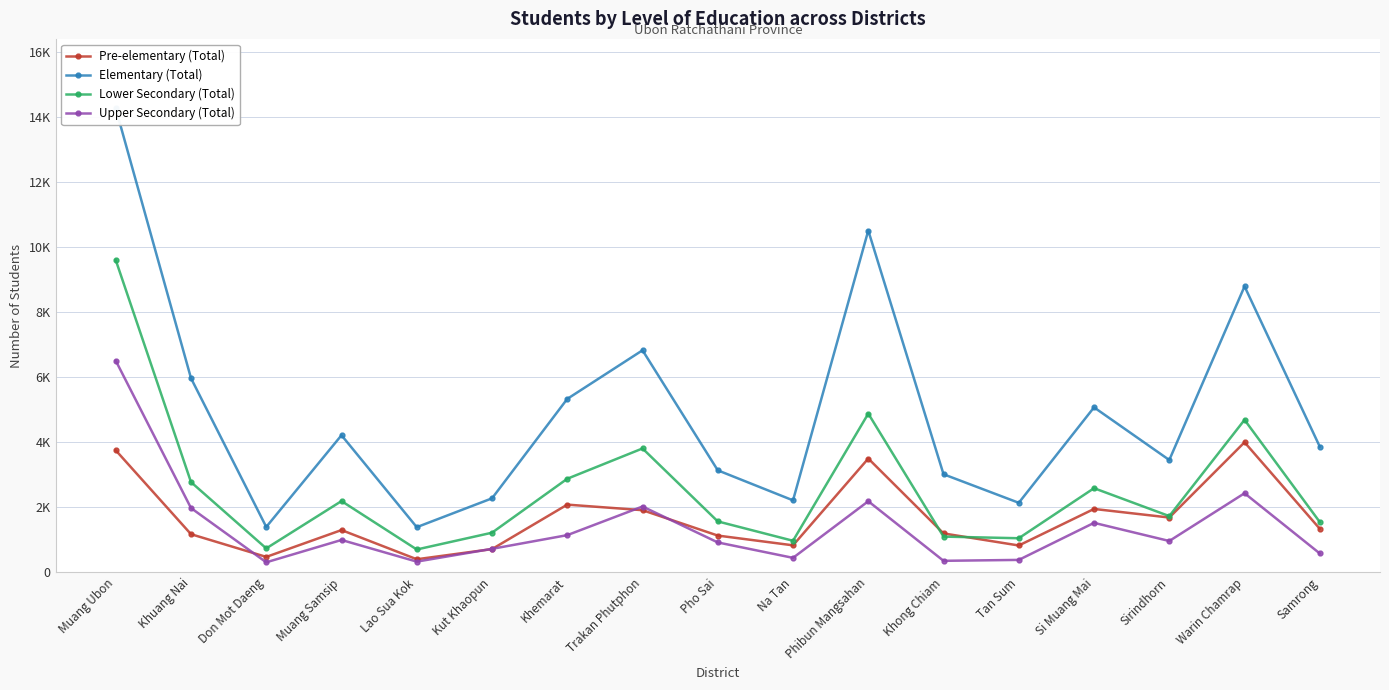

True or false: Elementary (Total) has a value of 14984 at Phibun Mangsahan.

False